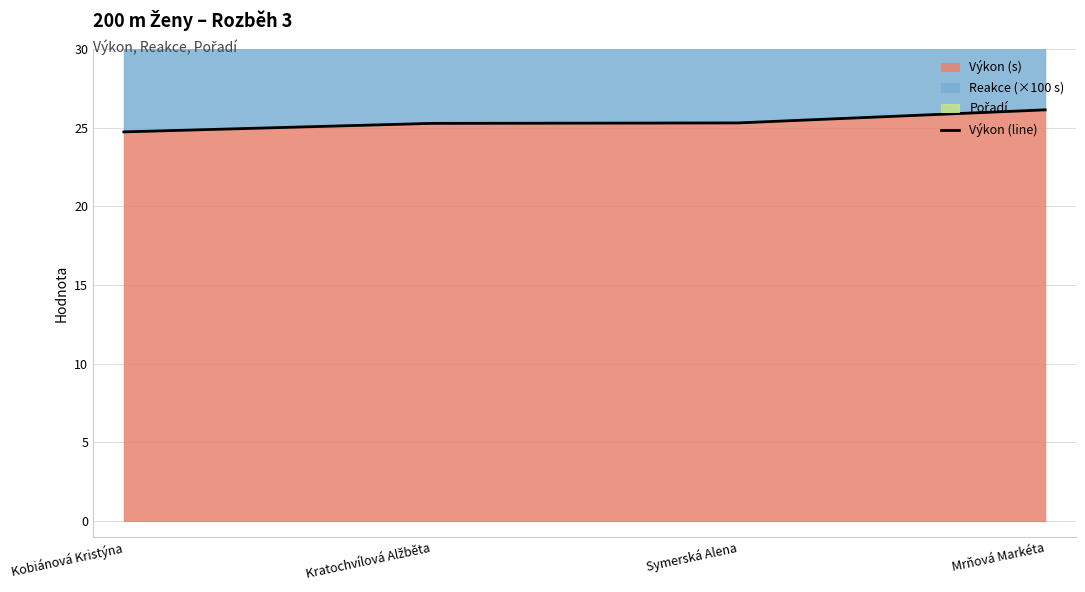

What is the change in value from Kobiánová Kristýna to Kratochvílová Alžběta?

+0.5